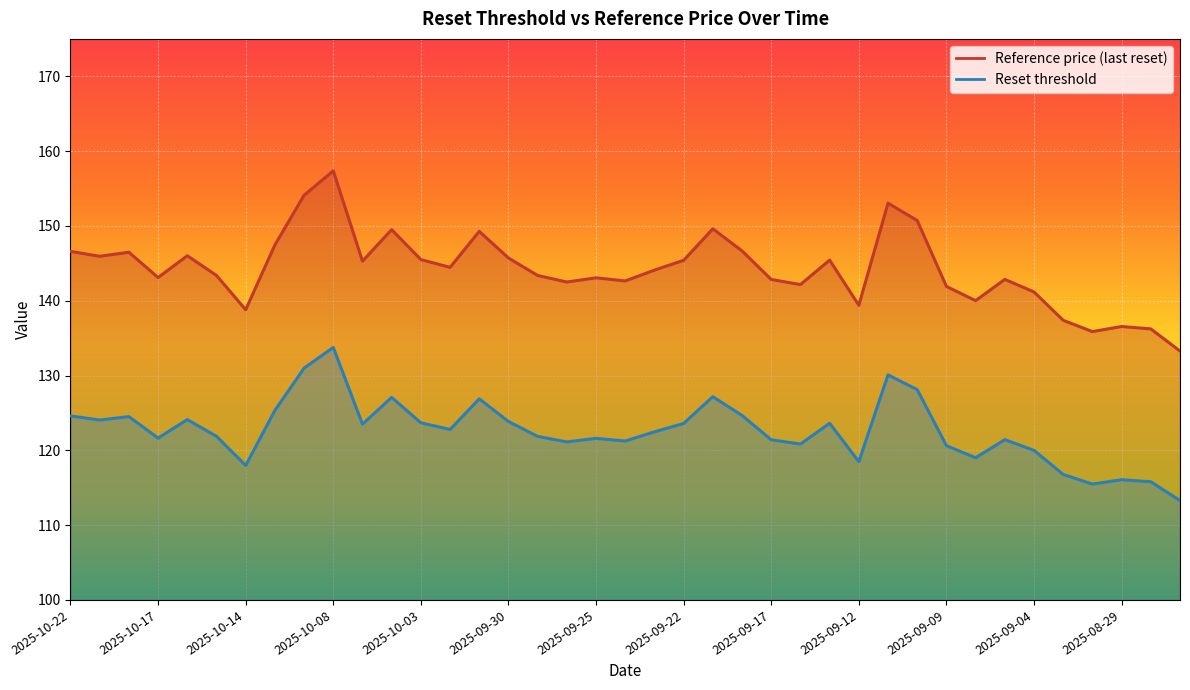

What is the difference between the Reset threshold values at 2025-10-02 and 2025-10-08?

11.0